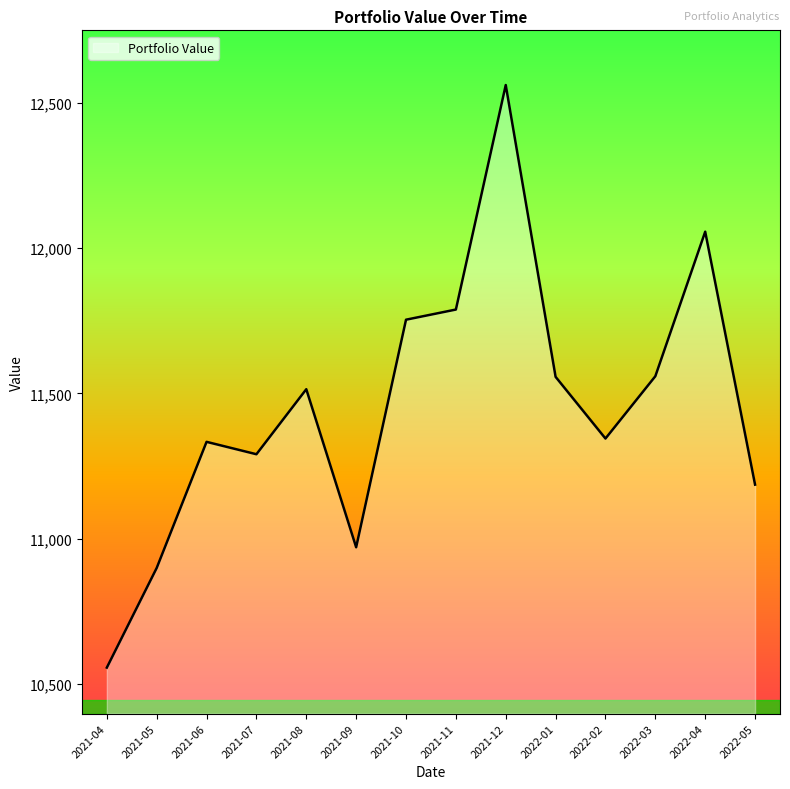

What is the change in value from 2021-08 to 2021-11?

+274.5